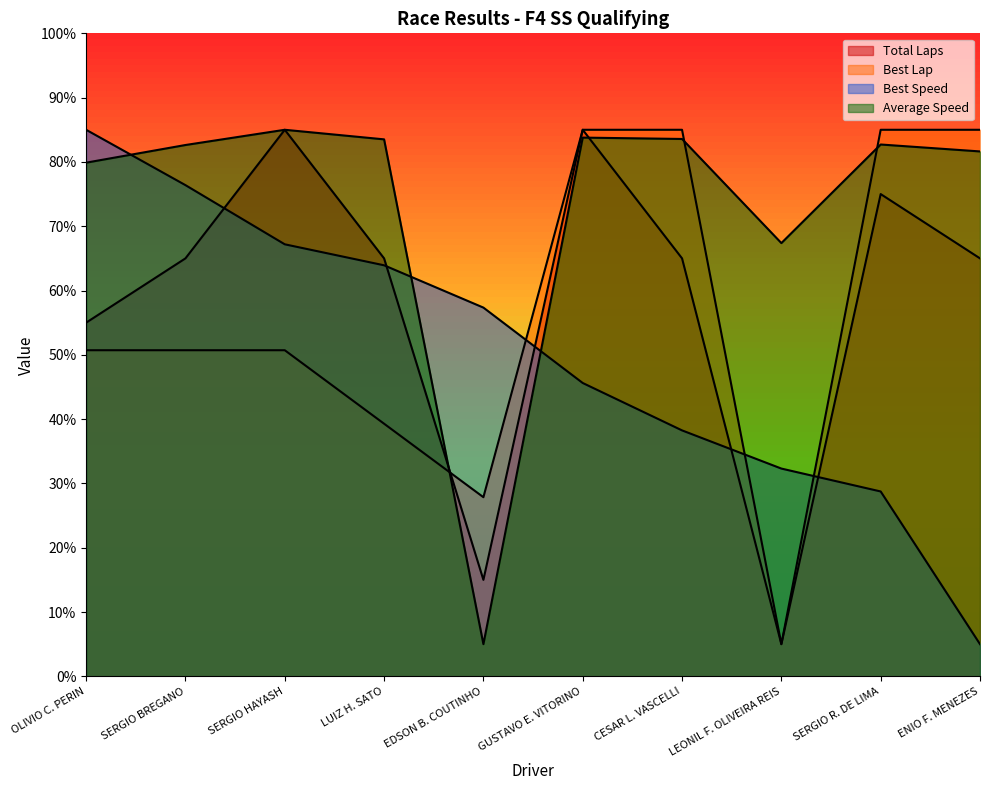

What is the value of the Best Lap point at the 3rd from the left?

50.7